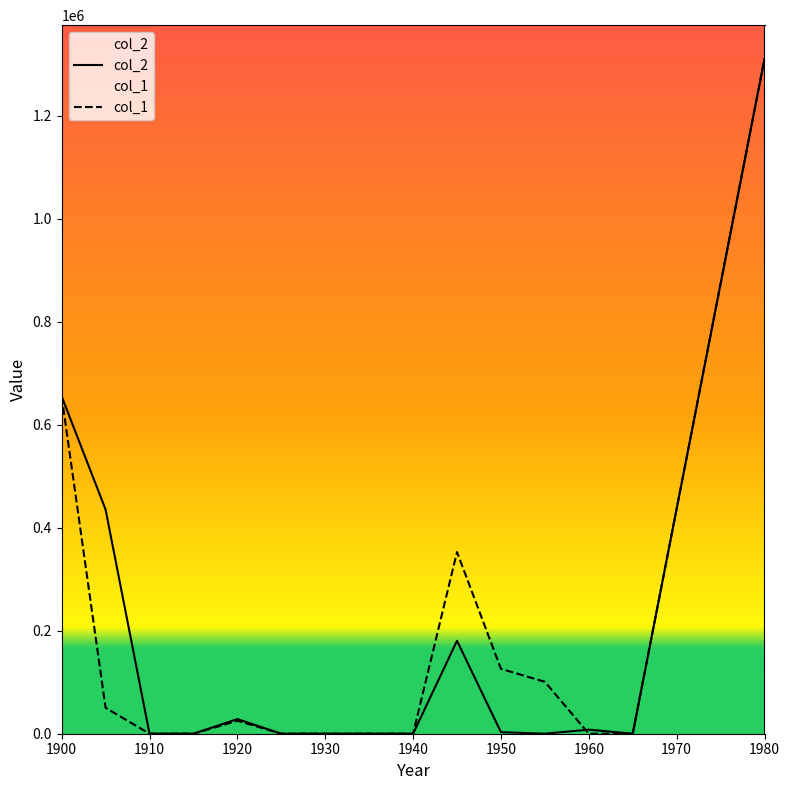

How many data points in col_2 are less than 46?

7